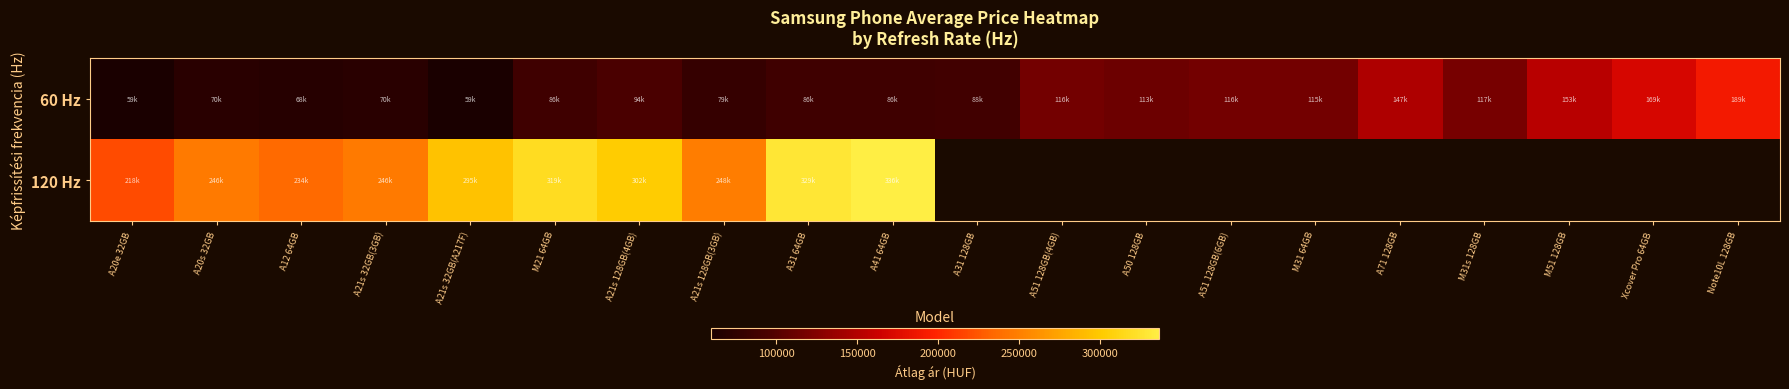

Which series has the widest spread of values?

60 Hz